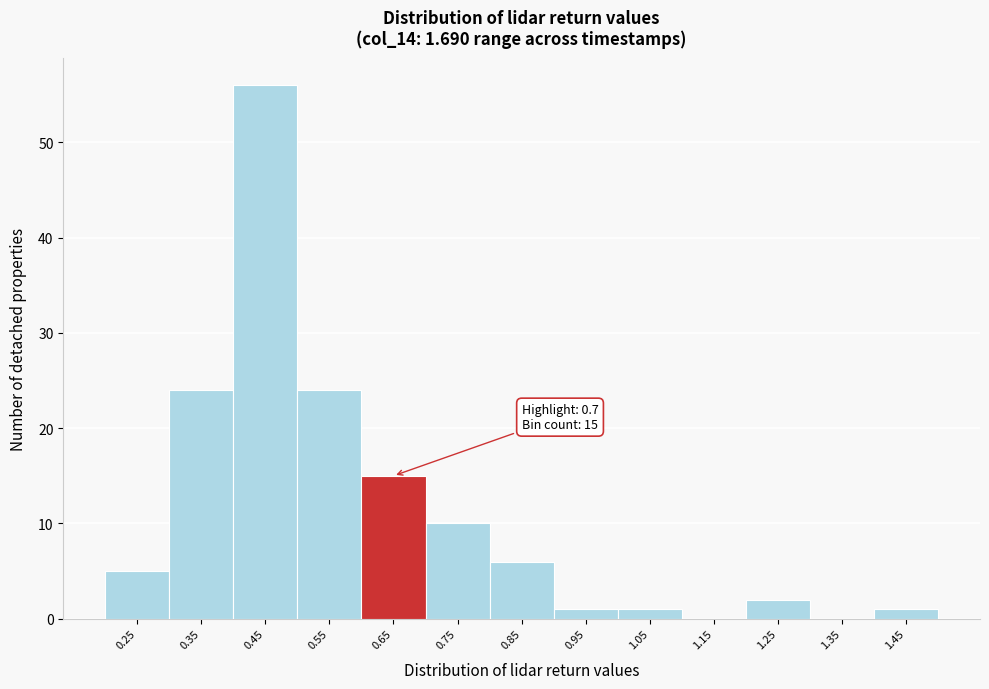

Reading right to left, list all the values displayed in this chart.

1.45=1	1.35=0	1.25=2	1.15=0	1.05=1	0.95=1	0.85=6	0.75=10	0.65=15	0.55=24	0.45=56	0.35=24	0.25=5